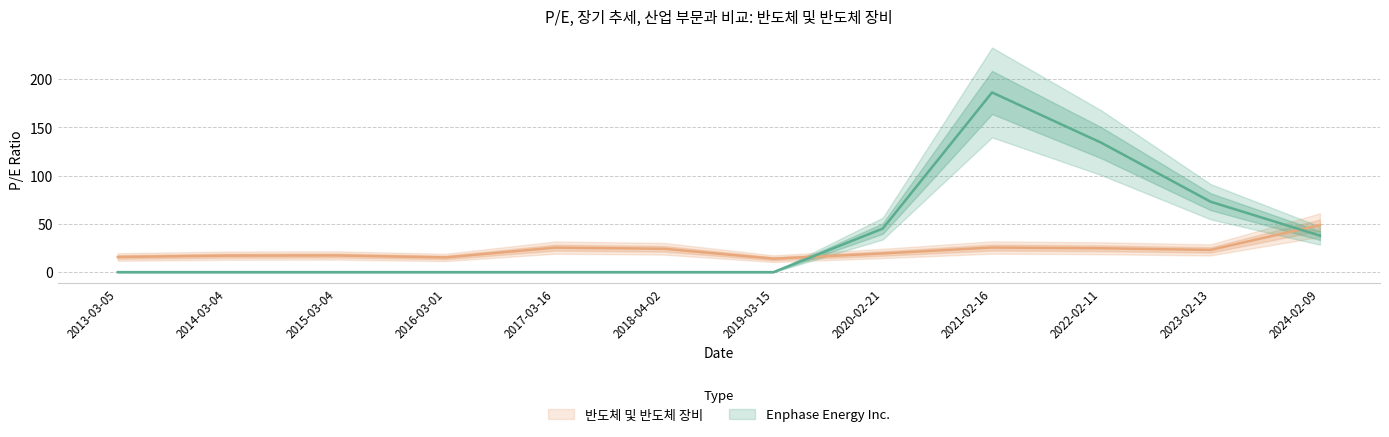

Rank the series by their maximum value, from highest to lowest.

Enphase Energy Inc., 반도체 및 반도체 장비